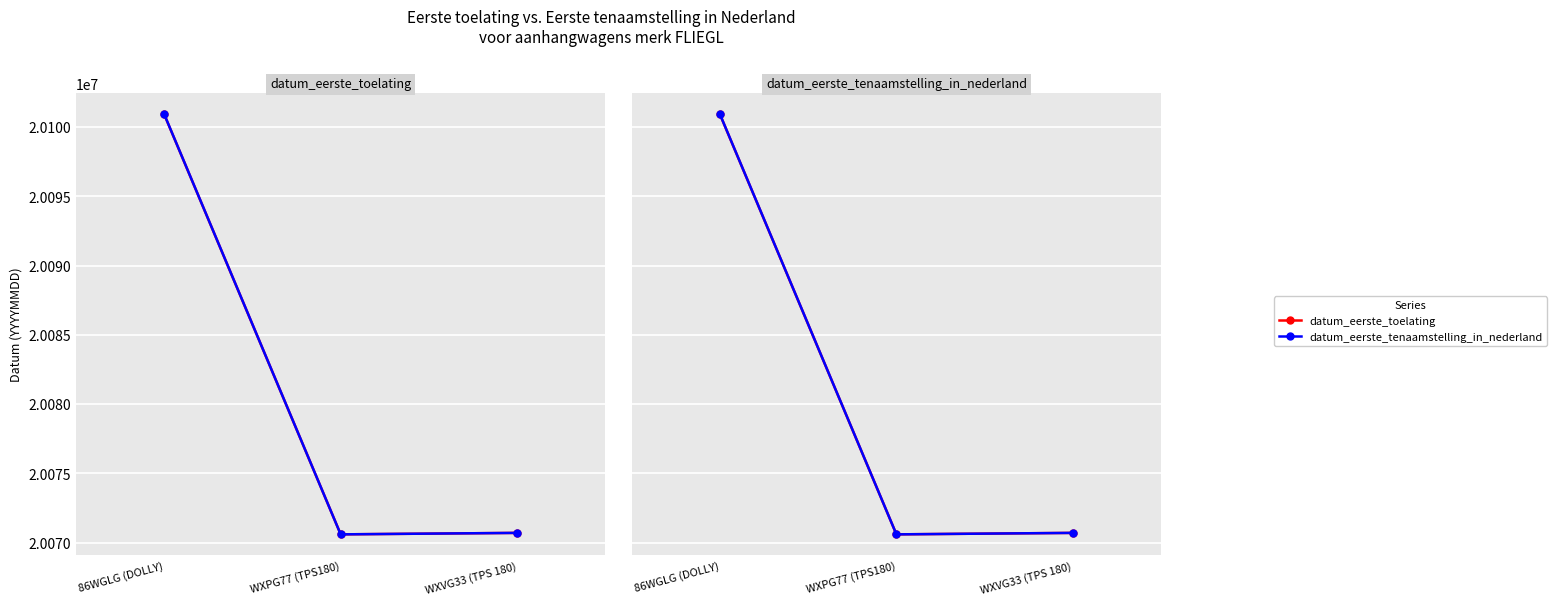

List the labels in order of datum_eerste_tenaamstelling_in_nederland value, largest first.

86WGLG (DOLLY), WXVG33 (TPS 180), WXPG77 (TPS180)